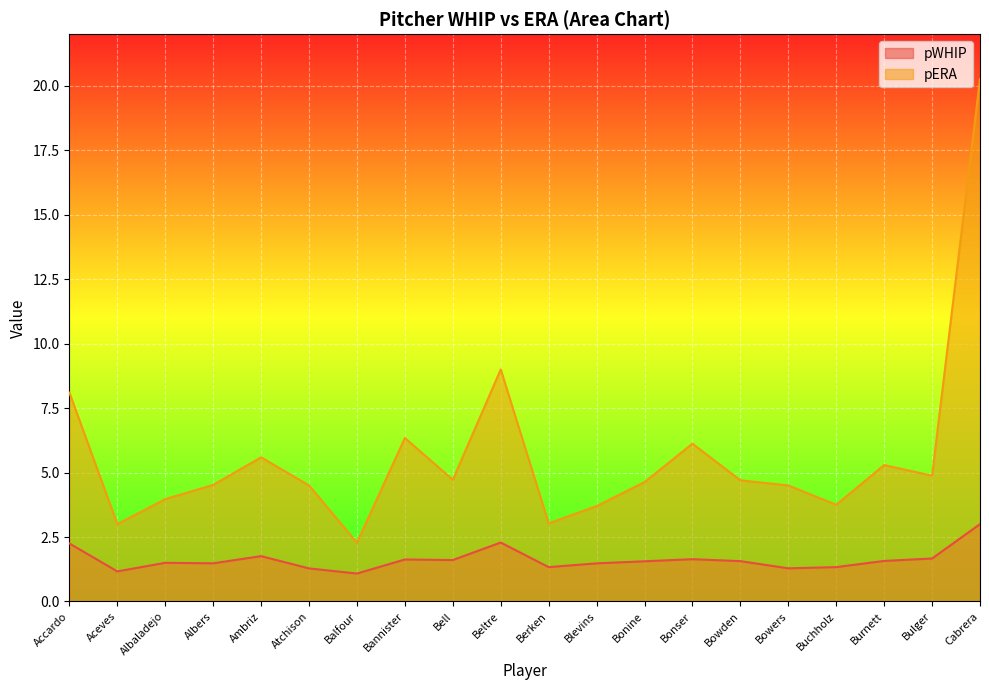

What is the approximate value of pWHIP at Bonser?

1.6